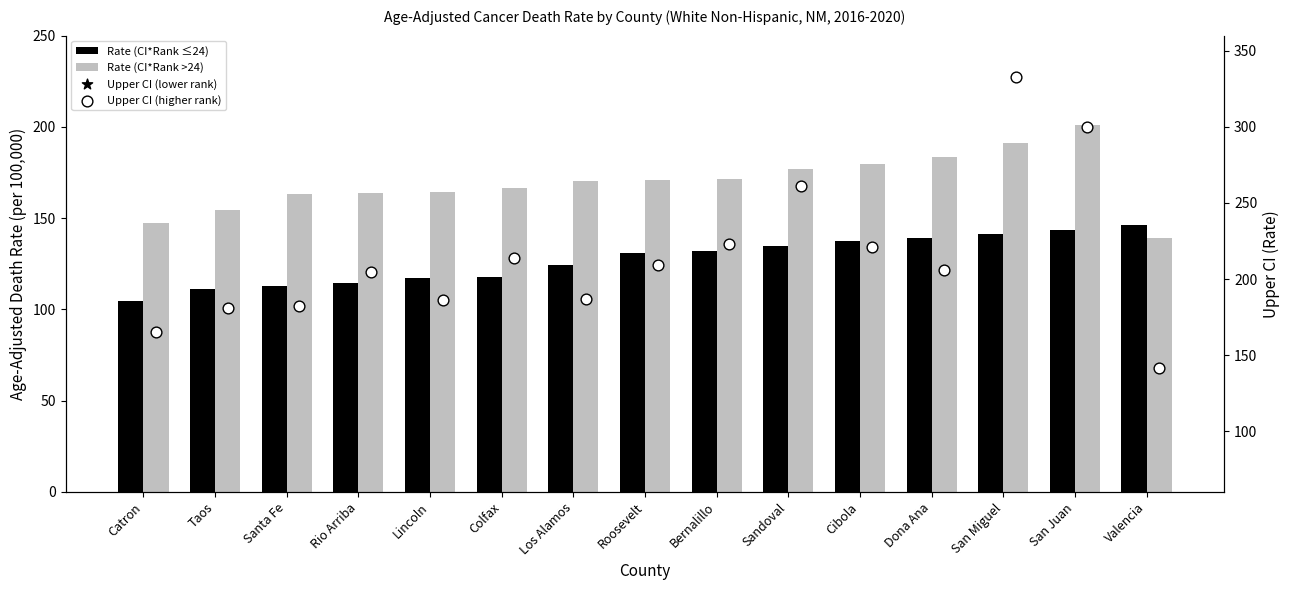

At how many categories does at least one series exceed 270?

2